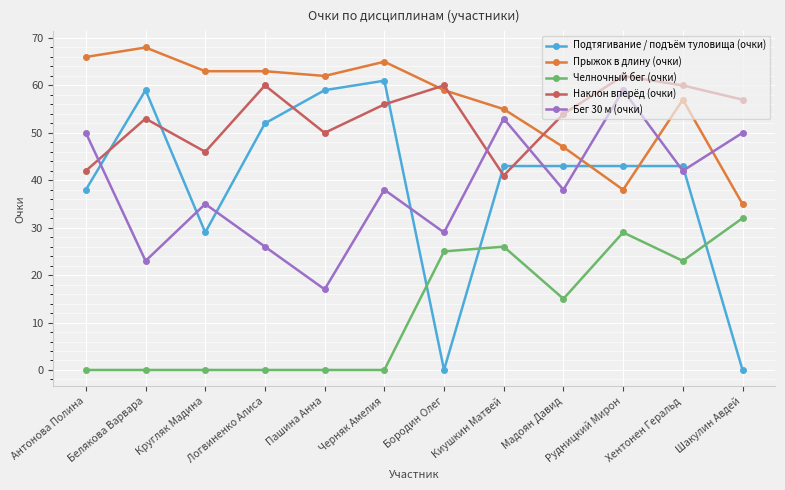

The Наклон вперёд (очки) series shows 60 at Логвиненко Алиса. True or false?

True